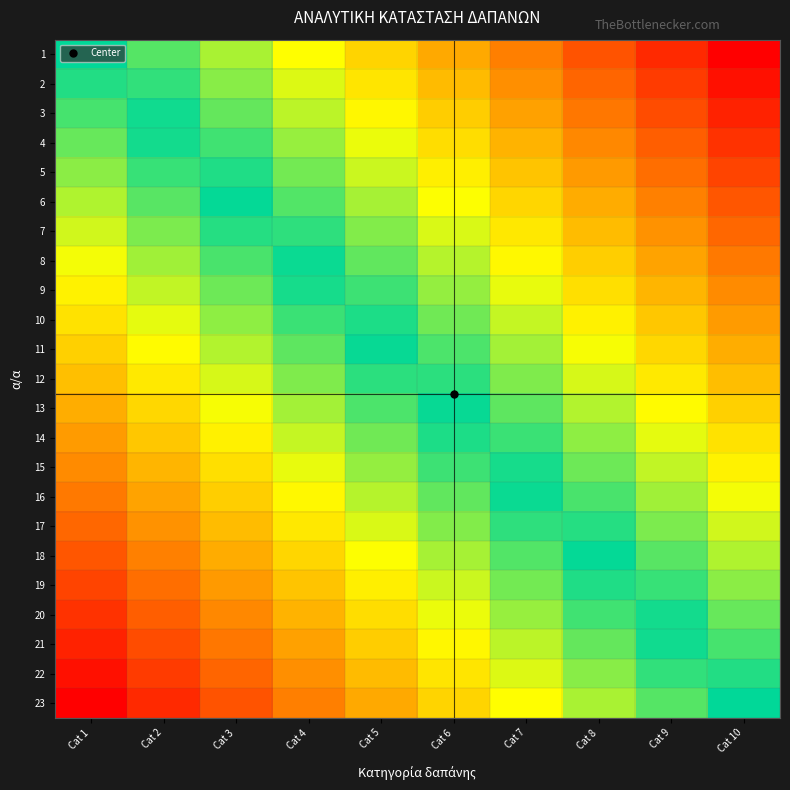

Reading right to left, what are all the values shown in this chart?

1: Cat 10=1.0	Cat 9=0.9	Cat 8=0.8	Cat 7=0.7	Cat 6=0.6	Cat 5=0.4	Cat 4=0.3	Cat 3=0.2	Cat 2=0.1	Cat 1=0.0
2: Cat 10=1.0	Cat 9=0.8	Cat 8=0.7	Cat 7=0.6	Cat 6=0.5	Cat 5=0.4	Cat 4=0.3	Cat 3=0.2	Cat 2=0.1	Cat 1=-0.0
3: Cat 10=0.9	Cat 9=0.8	Cat 8=0.7	Cat 7=0.6	Cat 6=0.5	Cat 5=0.4	Cat 4=0.2	Cat 3=0.1	Cat 2=0.0	Cat 1=-0.1
4: Cat 10=0.9	Cat 9=0.8	Cat 8=0.6	Cat 7=0.5	Cat 6=0.4	Cat 5=0.3	Cat 4=0.2	Cat 3=0.1	Cat 2=-0.0	Cat 1=-0.1
5: Cat 10=0.8	Cat 9=0.7	Cat 8=0.6	Cat 7=0.5	Cat 6=0.4	Cat 5=0.3	Cat 4=0.2	Cat 3=0.0	Cat 2=-0.1	Cat 1=-0.2
6: Cat 10=0.8	Cat 9=0.7	Cat 8=0.6	Cat 7=0.4	Cat 6=0.3	Cat 5=0.2	Cat 4=0.1	Cat 3=-0.0	Cat 2=-0.1	Cat 1=-0.2
7: Cat 10=0.7	Cat 9=0.6	Cat 8=0.5	Cat 7=0.4	Cat 6=0.3	Cat 5=0.2	Cat 4=0.1	Cat 3=-0.1	Cat 2=-0.2	Cat 1=-0.3
8: Cat 10=0.7	Cat 9=0.6	Cat 8=0.5	Cat 7=0.3	Cat 6=0.2	Cat 5=0.1	Cat 4=0.0	Cat 3=-0.1	Cat 2=-0.2	Cat 1=-0.3
9: Cat 10=0.6	Cat 9=0.5	Cat 8=0.4	Cat 7=0.3	Cat 6=0.2	Cat 5=0.1	Cat 4=-0.0	Cat 3=-0.1	Cat 2=-0.3	Cat 1=-0.4
10: Cat 10=0.6	Cat 9=0.5	Cat 8=0.4	Cat 7=0.3	Cat 6=0.1	Cat 5=0.0	Cat 4=-0.1	Cat 3=-0.2	Cat 2=-0.3	Cat 1=-0.4
11: Cat 10=0.5	Cat 9=0.4	Cat 8=0.3	Cat 7=0.2	Cat 6=0.1	Cat 5=-0.0	Cat 4=-0.1	Cat 3=-0.2	Cat 2=-0.3	Cat 1=-0.5
12: Cat 10=0.5	Cat 9=0.4	Cat 8=0.3	Cat 7=0.2	Cat 6=0.1	Cat 5=-0.1	Cat 4=-0.2	Cat 3=-0.3	Cat 2=-0.4	Cat 1=-0.5
13: Cat 10=0.5	Cat 9=0.3	Cat 8=0.2	Cat 7=0.1	Cat 6=0.0	Cat 5=-0.1	Cat 4=-0.2	Cat 3=-0.3	Cat 2=-0.4	Cat 1=-0.5
14: Cat 10=0.4	Cat 9=0.3	Cat 8=0.2	Cat 7=0.1	Cat 6=-0.0	Cat 5=-0.1	Cat 4=-0.3	Cat 3=-0.4	Cat 2=-0.5	Cat 1=-0.6
15: Cat 10=0.4	Cat 9=0.3	Cat 8=0.1	Cat 7=0.0	Cat 6=-0.1	Cat 5=-0.2	Cat 4=-0.3	Cat 3=-0.4	Cat 2=-0.5	Cat 1=-0.6
16: Cat 10=0.3	Cat 9=0.2	Cat 8=0.1	Cat 7=-0.0	Cat 6=-0.1	Cat 5=-0.2	Cat 4=-0.3	Cat 3=-0.5	Cat 2=-0.6	Cat 1=-0.7
17: Cat 10=0.3	Cat 9=0.2	Cat 8=0.1	Cat 7=-0.1	Cat 6=-0.2	Cat 5=-0.3	Cat 4=-0.4	Cat 3=-0.5	Cat 2=-0.6	Cat 1=-0.7
18: Cat 10=0.2	Cat 9=0.1	Cat 8=0.0	Cat 7=-0.1	Cat 6=-0.2	Cat 5=-0.3	Cat 4=-0.4	Cat 3=-0.6	Cat 2=-0.7	Cat 1=-0.8
19: Cat 10=0.2	Cat 9=0.1	Cat 8=-0.0	Cat 7=-0.2	Cat 6=-0.3	Cat 5=-0.4	Cat 4=-0.5	Cat 3=-0.6	Cat 2=-0.7	Cat 1=-0.8
20: Cat 10=0.1	Cat 9=0.0	Cat 8=-0.1	Cat 7=-0.2	Cat 6=-0.3	Cat 5=-0.4	Cat 4=-0.5	Cat 3=-0.6	Cat 2=-0.8	Cat 1=-0.9
21: Cat 10=0.1	Cat 9=-0.0	Cat 8=-0.1	Cat 7=-0.2	Cat 6=-0.4	Cat 5=-0.5	Cat 4=-0.6	Cat 3=-0.7	Cat 2=-0.8	Cat 1=-0.9
22: Cat 10=0.0	Cat 9=-0.1	Cat 8=-0.2	Cat 7=-0.3	Cat 6=-0.4	Cat 5=-0.5	Cat 4=-0.6	Cat 3=-0.7	Cat 2=-0.8	Cat 1=-1.0
23: Cat 10=0.0	Cat 9=-0.1	Cat 8=-0.2	Cat 7=-0.3	Cat 6=-0.4	Cat 5=-0.6	Cat 4=-0.7	Cat 3=-0.8	Cat 2=-0.9	Cat 1=-1.0